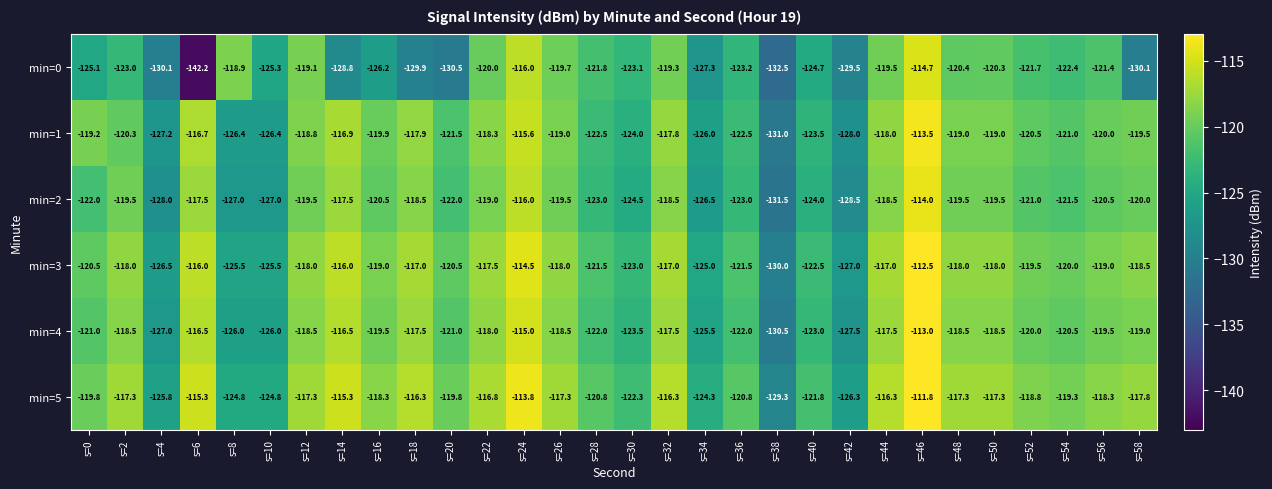

Which series has the widest spread of values?

min=0